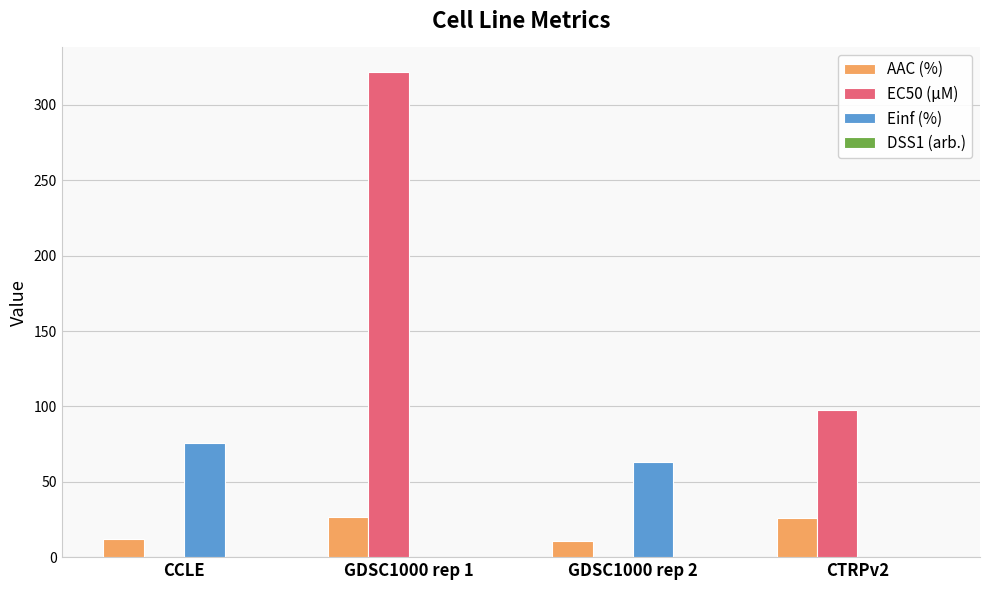

True or false: Einf (%) has a value of 38.7 at GDSC1000 rep 2.

False